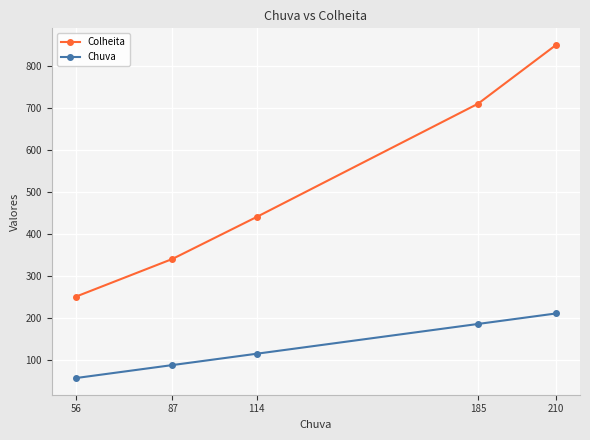

At which category does the chart reach its peak across all series?

210